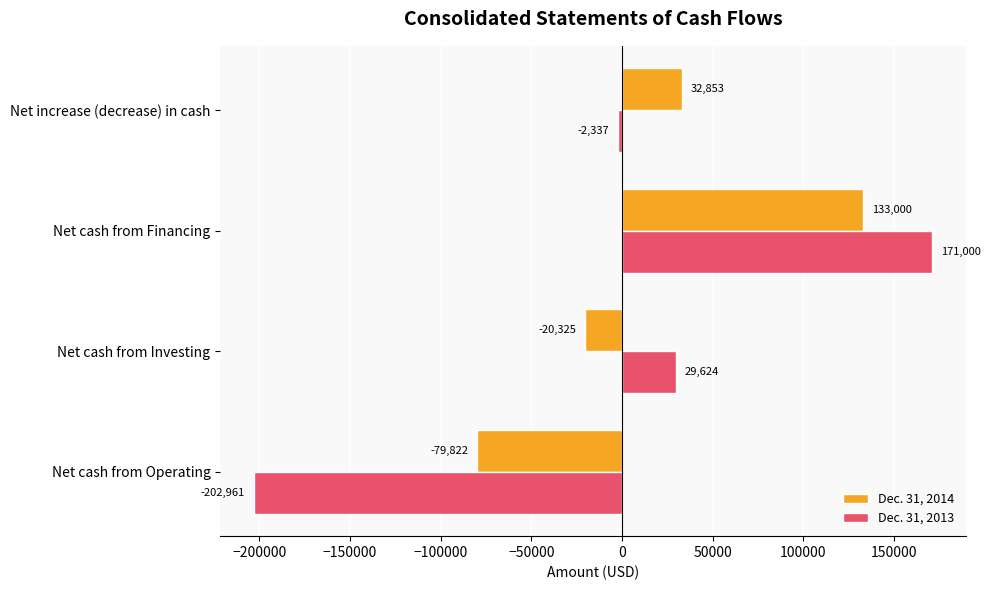

At which label is Dec. 31, 2013 closest to -15980?

Net increase (decrease) in cash